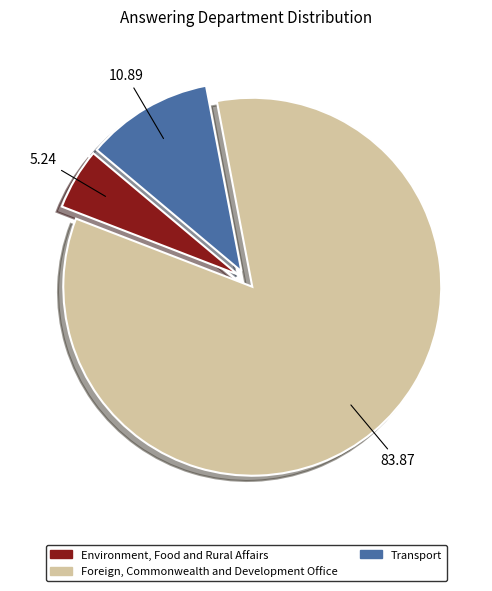

How many slices are in this pie chart?

3